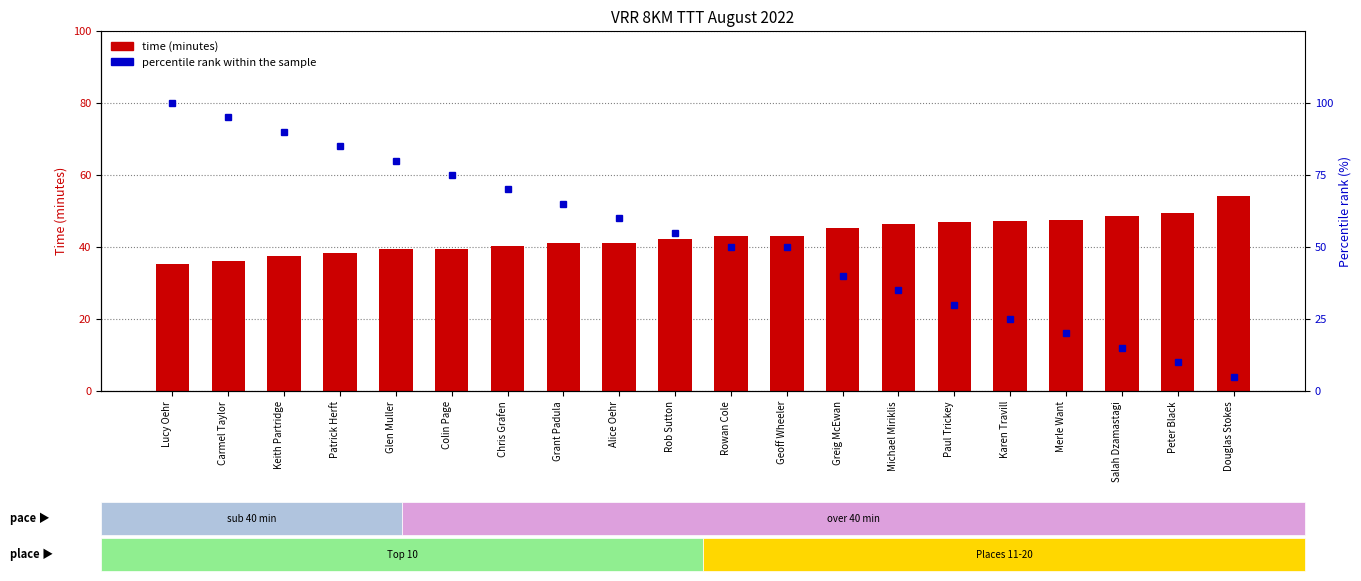

Are the bars grouped side by side (vs. stacked)?

Yes